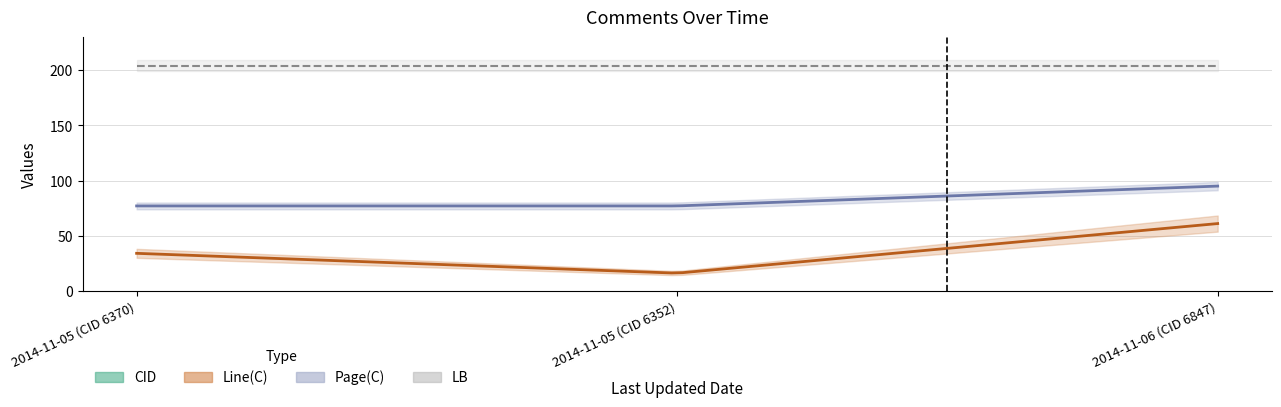

What position from the right is 2014-11-05 (CID 6352)?

2